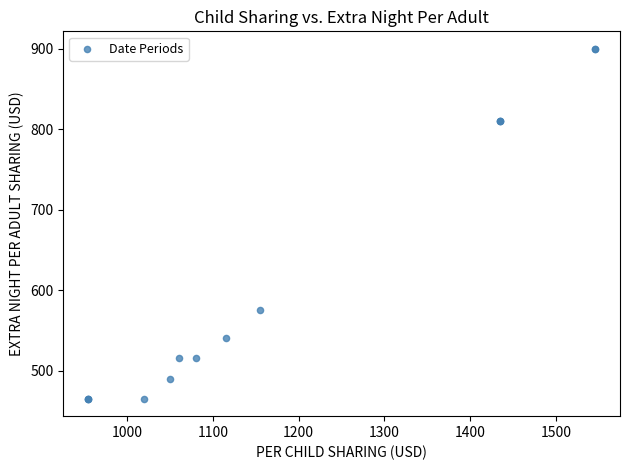

What Y value in the scatter plot is closest to 682?

575